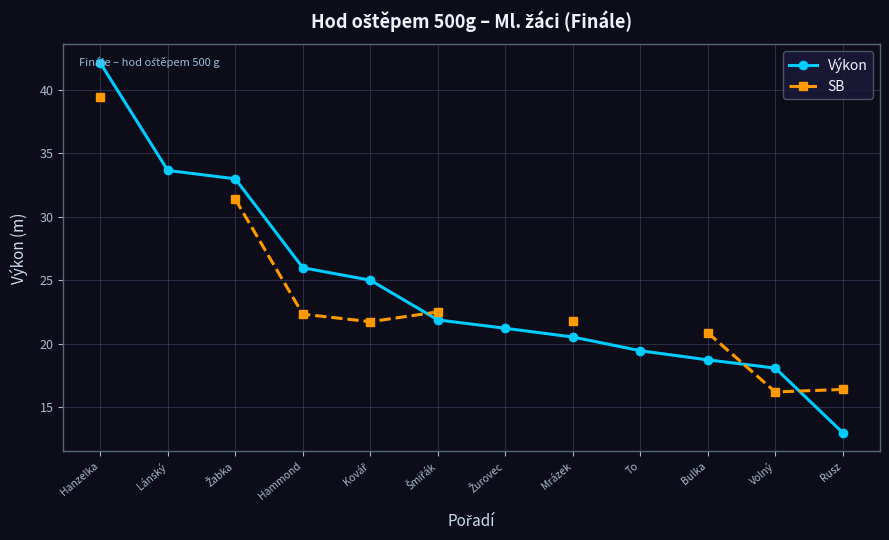

Which has a higher value, Hanzelka or Lánský?

Hanzelka